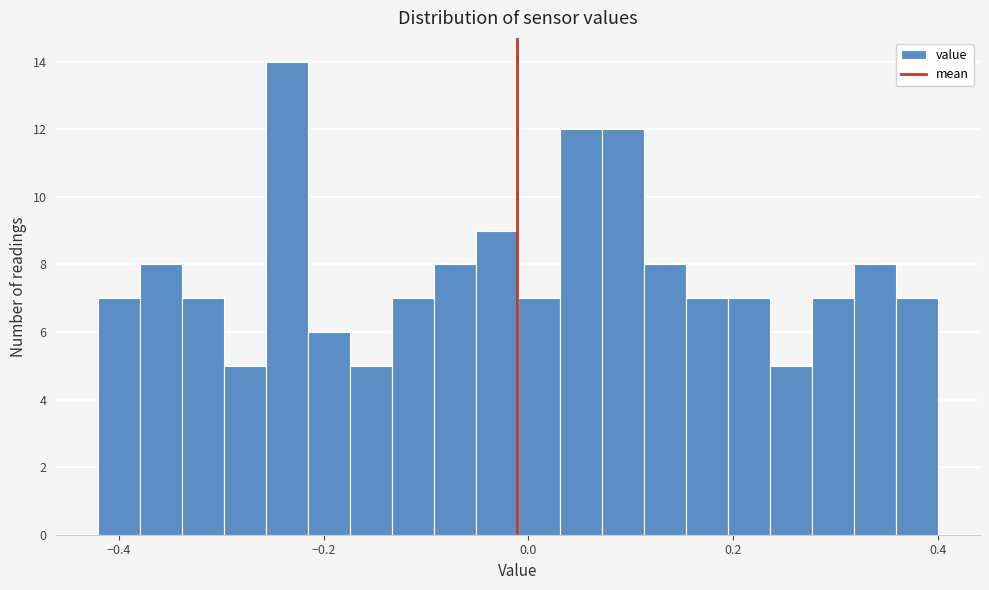

Read against the x-axis, roughly where is the centre of the tallest bar?

-0.24